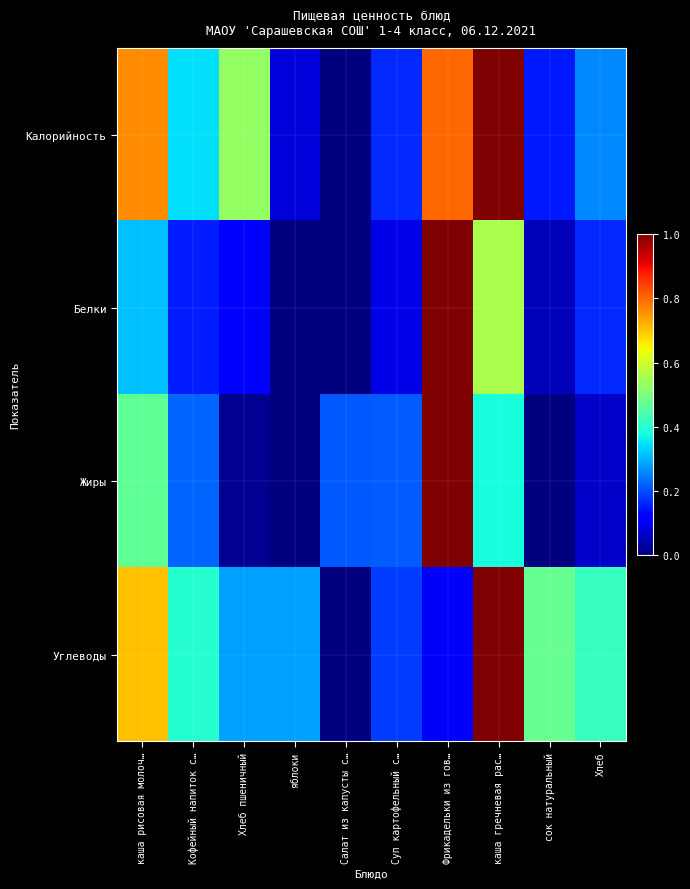

At which category does the chart reach its minimum across all series?

Салат из капусты с…